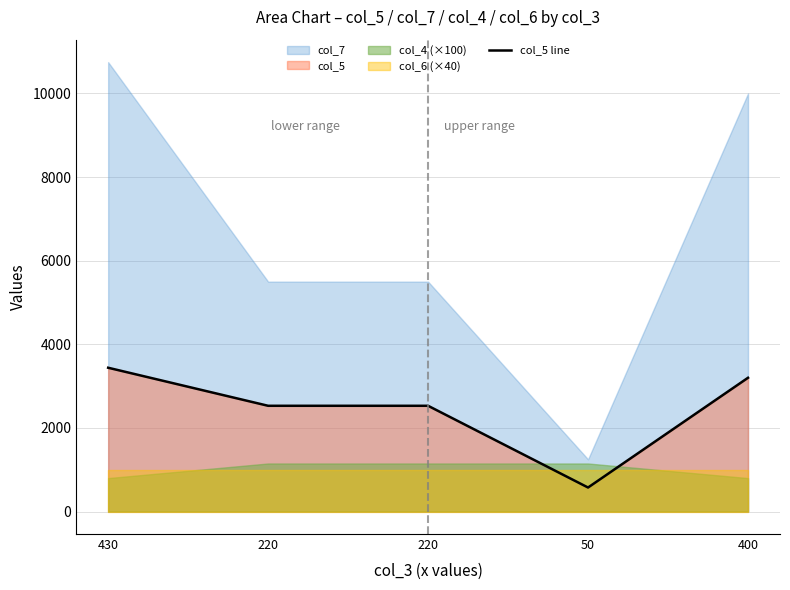

What is the label of the 4th point from the right?

220